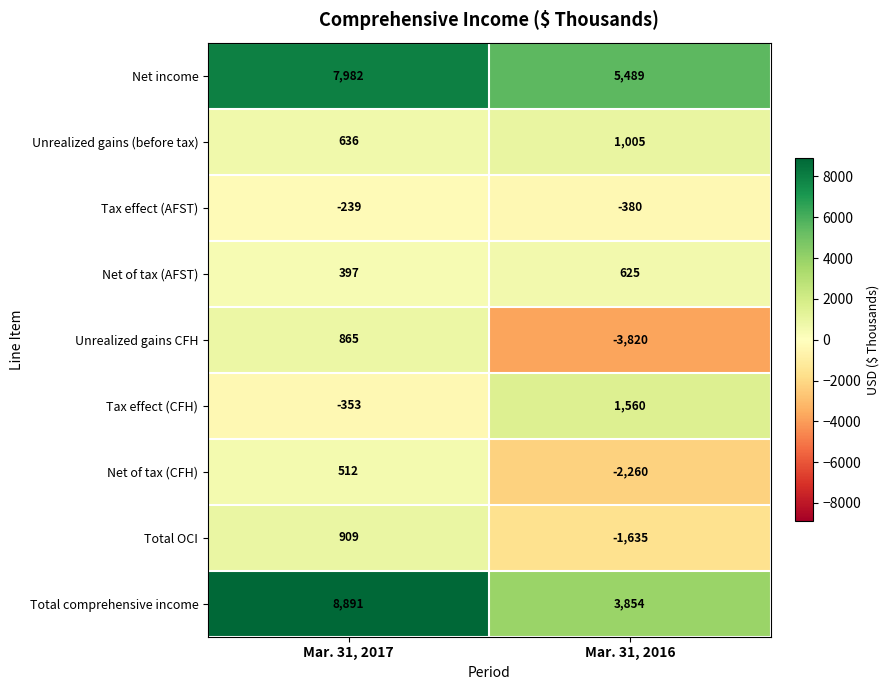

What is the total value across all series at Mar. 31, 2017?

19600